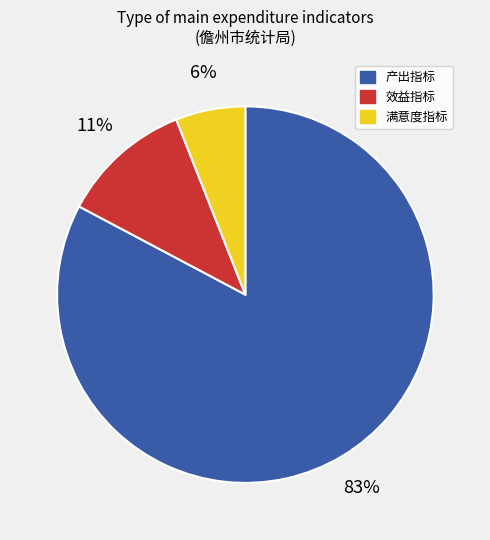

Count the number of slices in the pie.

3